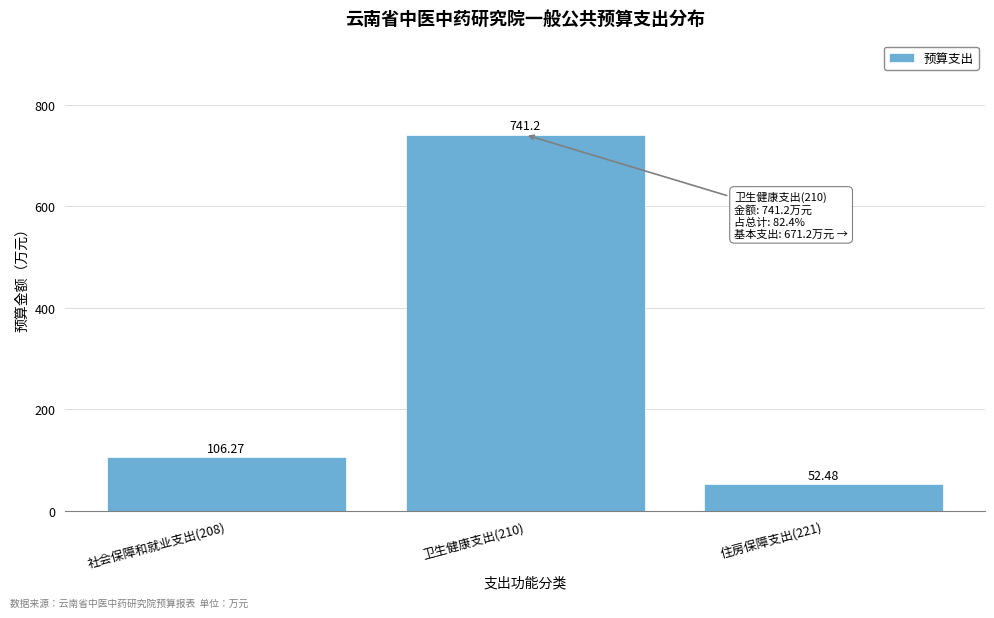

What is the sum of the values at 社会保障和就业支出(208) and 卫生健康支出(210)?

847.5